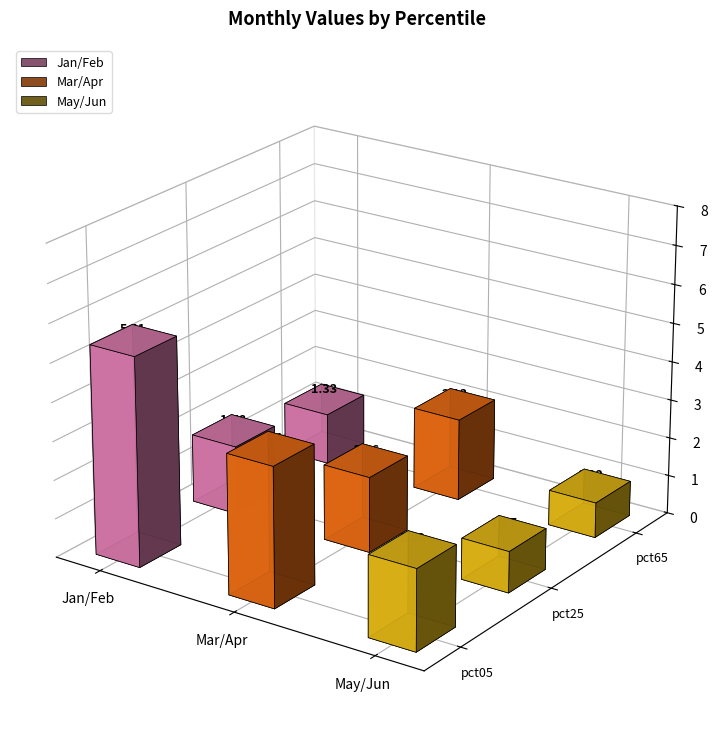

What is the value of the Jun bar at the 3rd from the left?

1.4